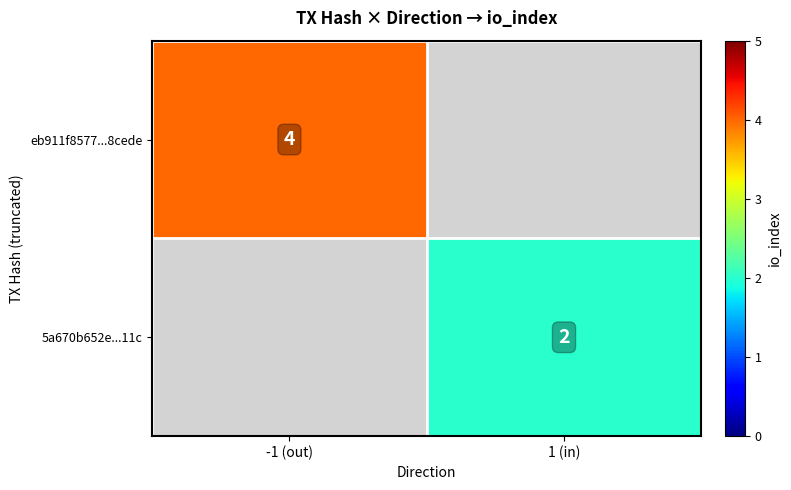

Is it true that eb911f8577...8cede equals 6 at -1 (out)?

False